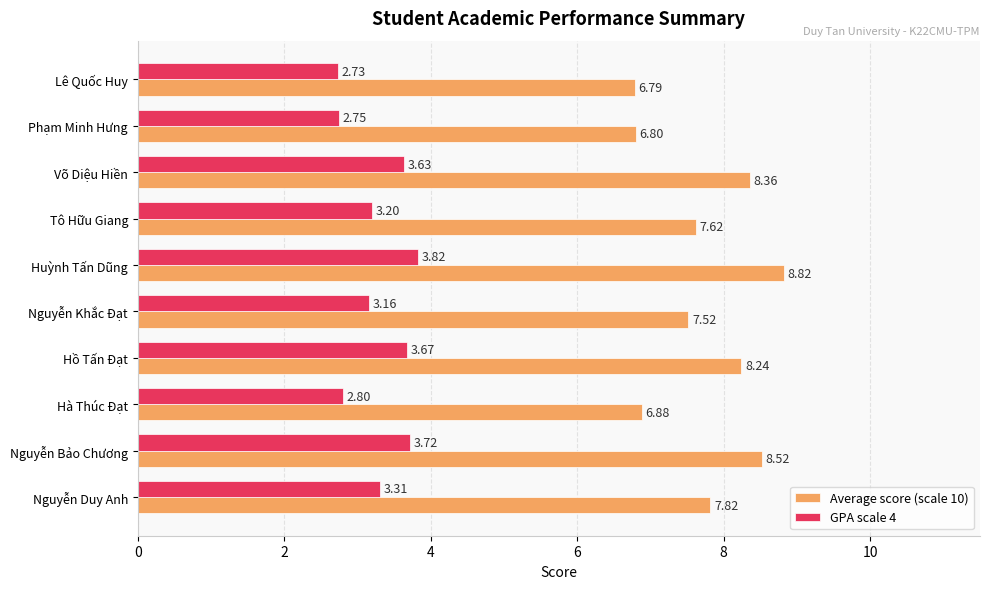

Rank the categories by GPA scale 4 value from lowest to highest.

Lê Quốc Huy, Phạm Minh Hưng, Hà Thúc Đạt, Nguyễn Khắc Đạt, Tô Hữu Giang, Nguyễn Duy Anh, Võ Diệu Hiền, Hồ Tấn Đạt, Nguyễn Bảo Chương, Huỳnh Tấn Dũng